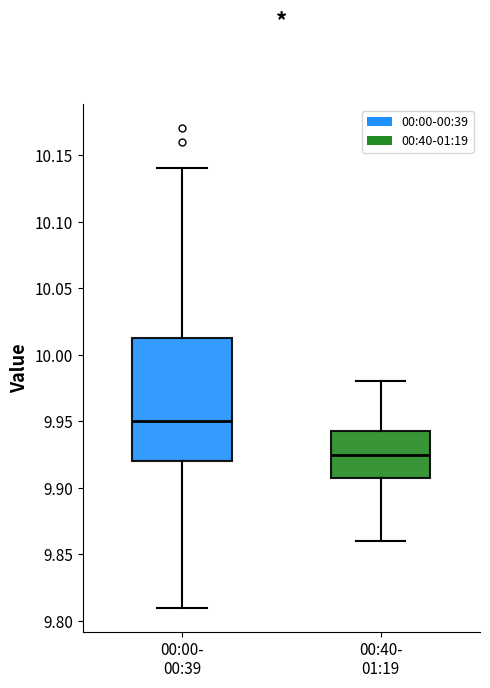

Which box is the tallest, from its lower edge to its upper edge?

00:00- 00:39